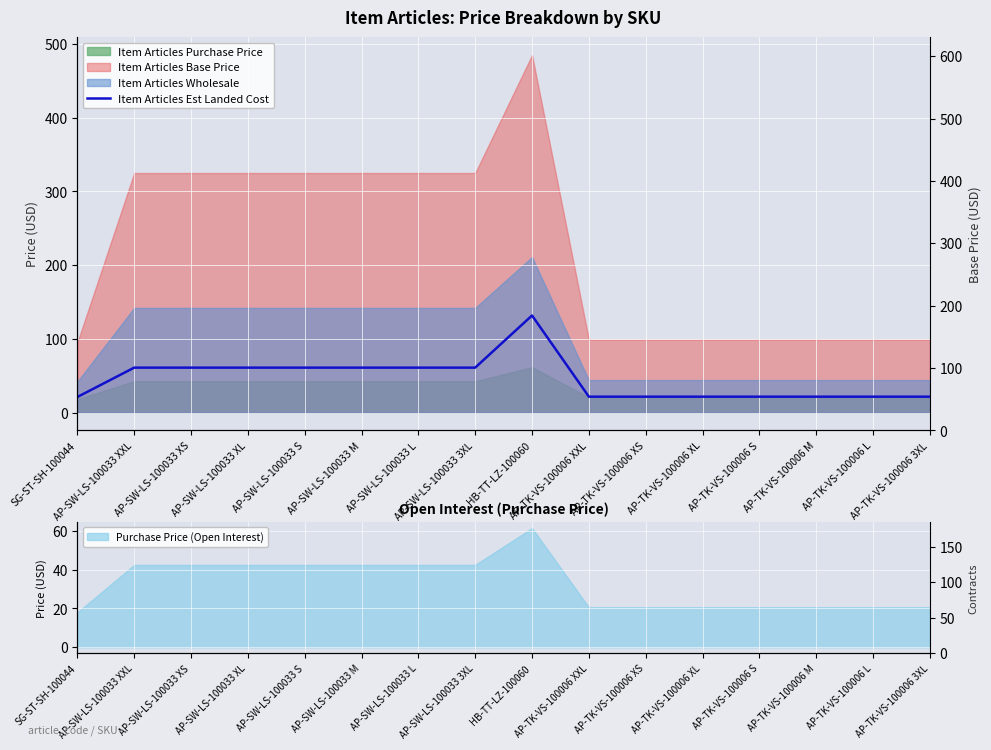

Which category has the highest value across all series?

HB-TT-LZ-100060